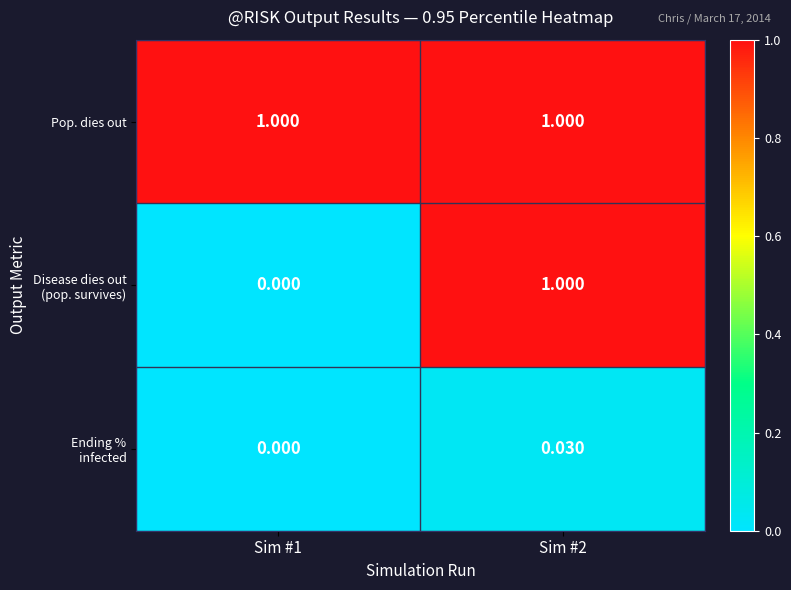

Which series has the largest total across all categories?

Pop. dies out